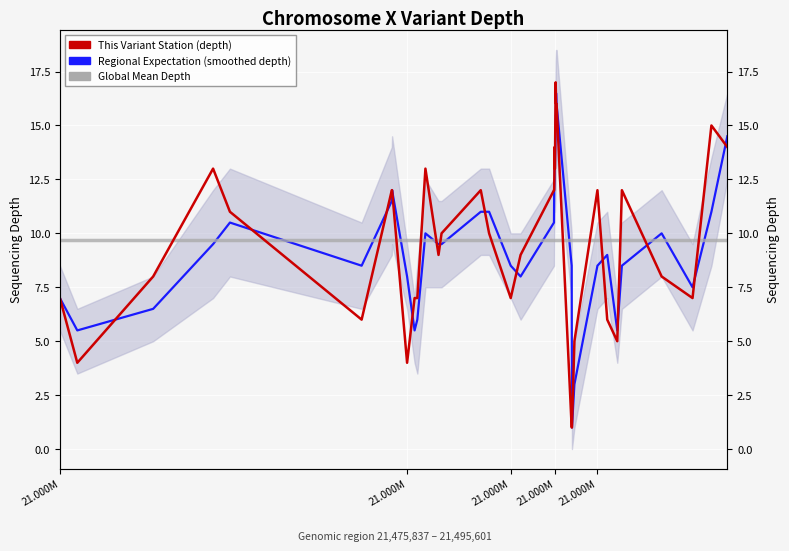

Is the value of Global Mean Depth at 21.000M greater than the value of This Variant Station (depth) at 21.000M?

Yes